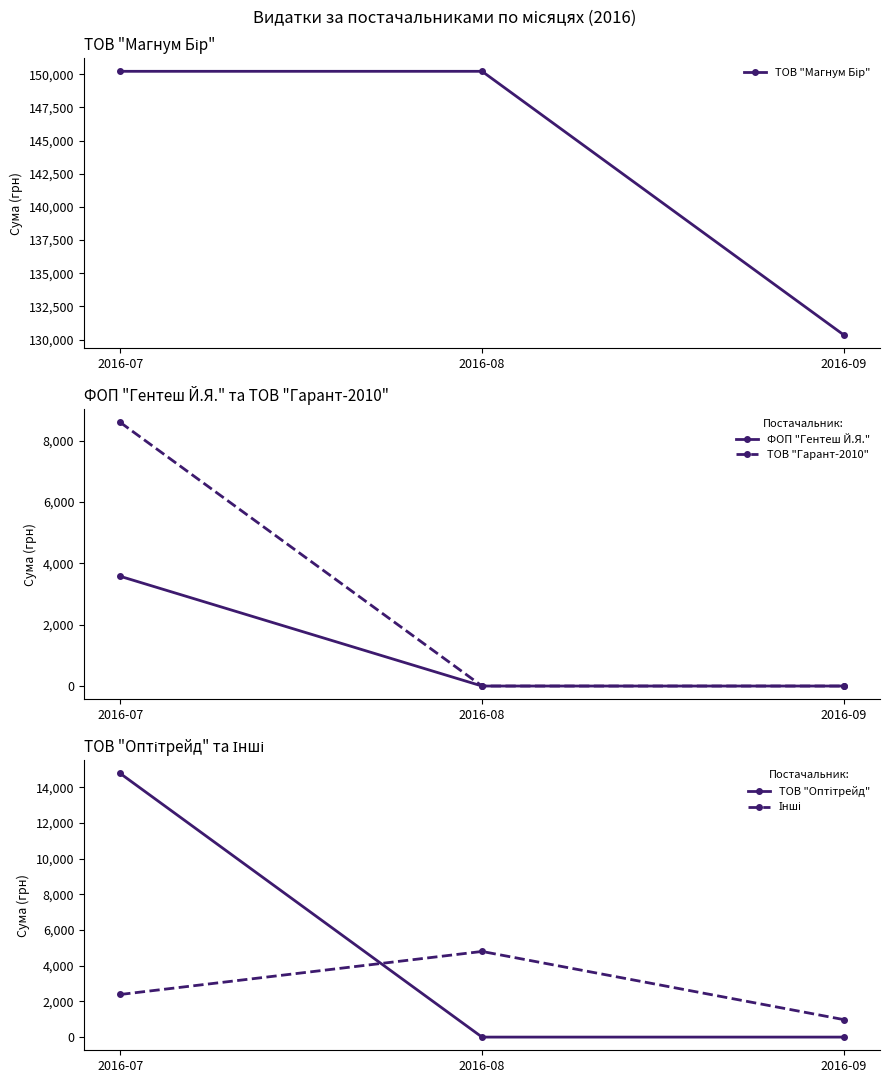

Which series has the largest total across all categories?

ТОВ "Магнум Бір"